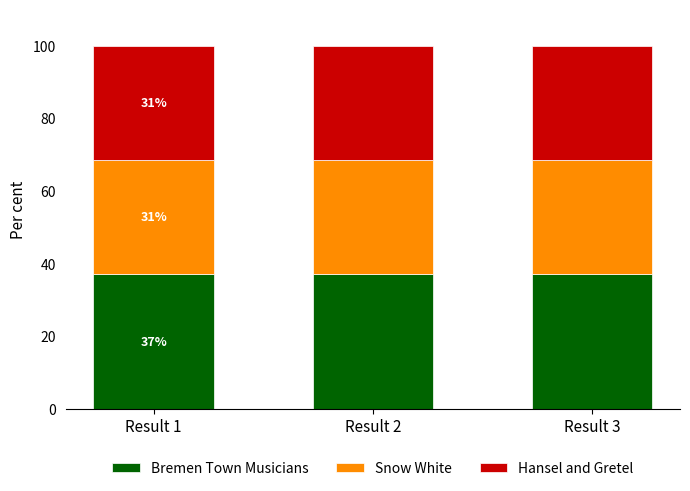

Does the chart contain any negative values?

No